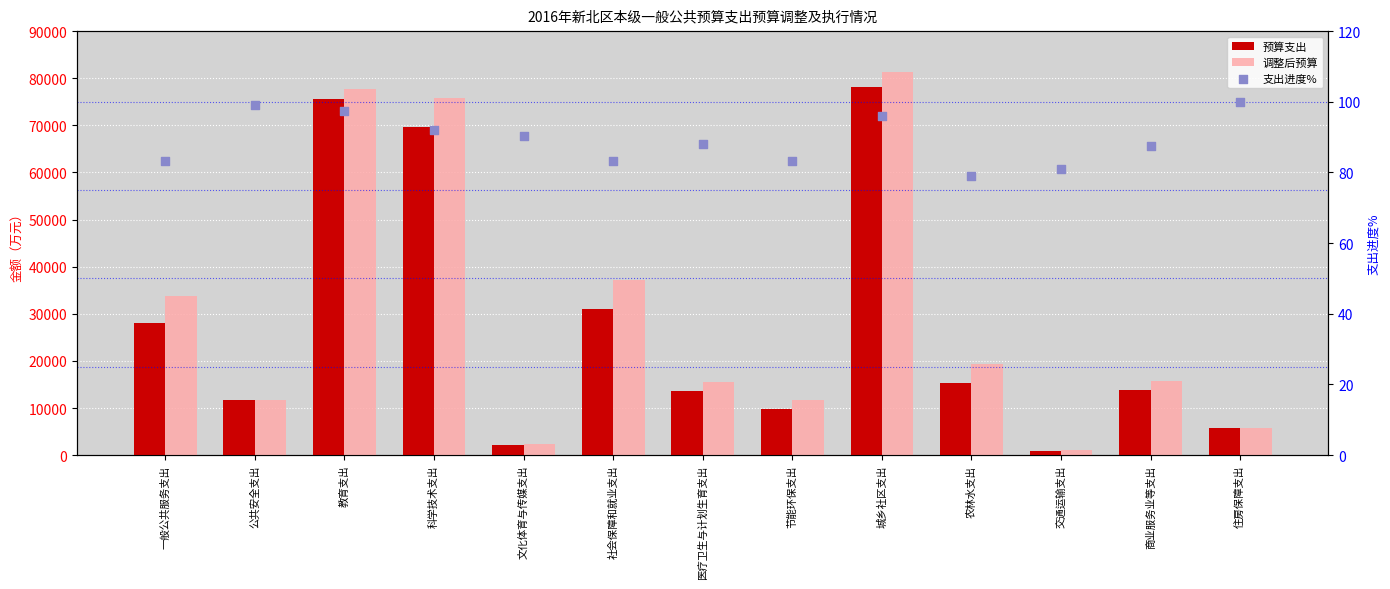

Is the value of 调整后预算 at 商业服务业等支出 greater than the value of 预算支出 at 医疗卫生与计划生育支出?

Yes